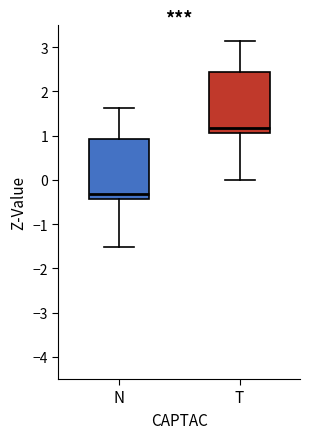

Reading left to right, read every box against the y-axis: the position of its median line, the range the box covers, and the ends of its whiskers. The values are not printed on the chart, so give them approximately, as read against the axis.

N: median -0.3, box -0.4 to 0.9, whiskers -1.5 to 1.6
T: median 1.2, box 1.1 to 2.4, whiskers 0.0 to 3.1